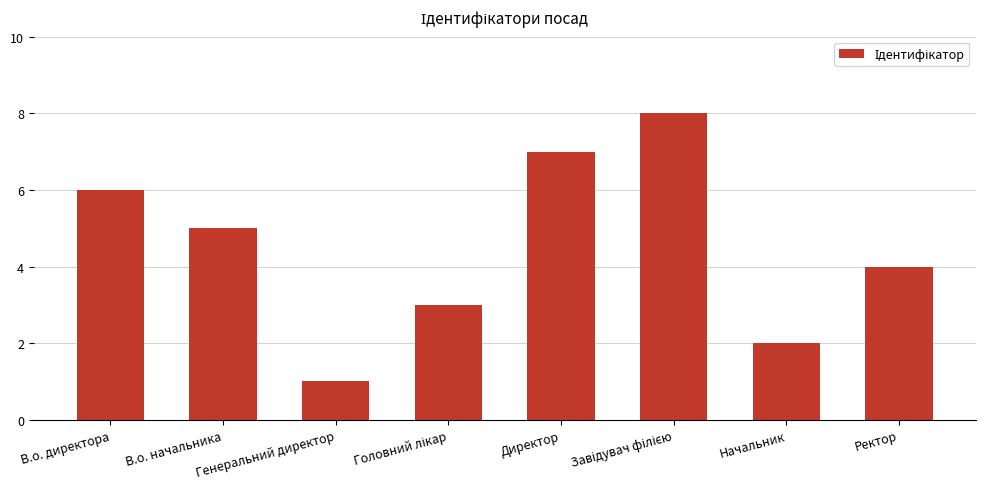

What is the minimum value shown in the chart?

1